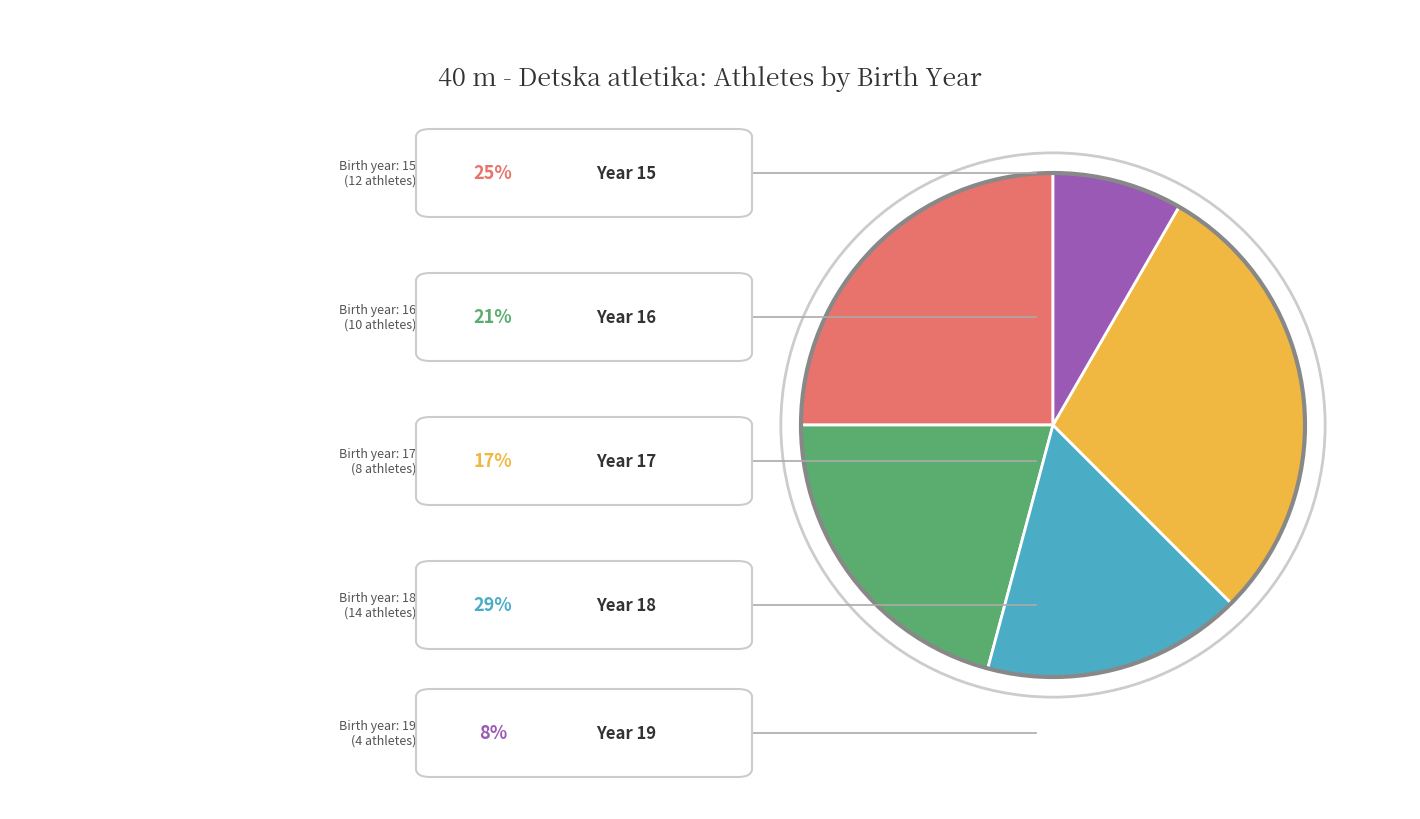

How many segments does this pie chart have?

5